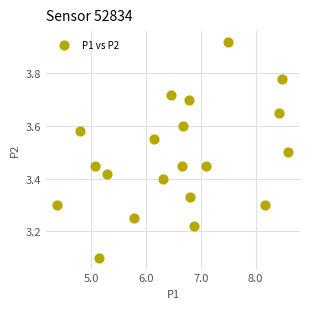

What Y value in the scatter plot is closest to 3?

3.1